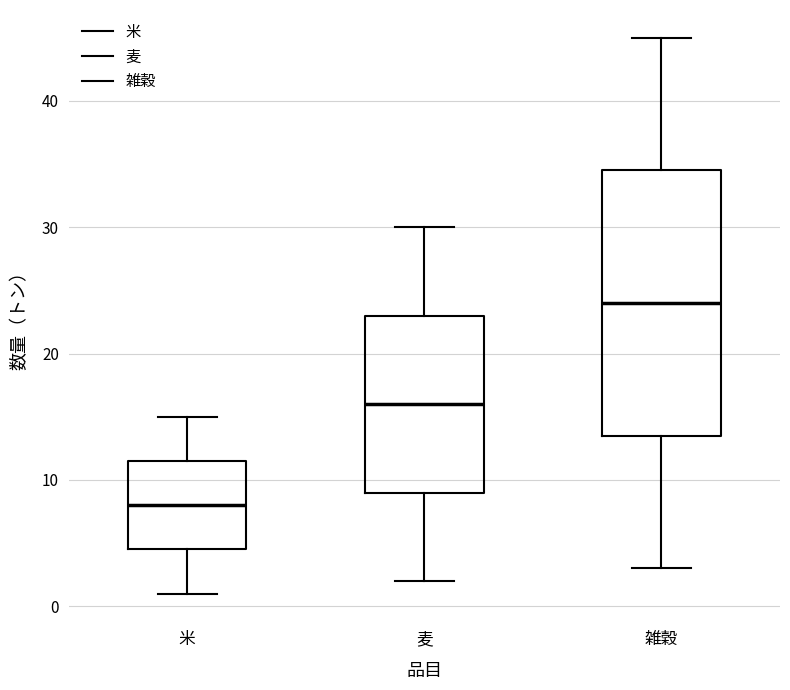

Reading left to right, read every box against the y-axis: the position of its median line, the range the box covers, and the ends of its whiskers. The values are not printed on the chart, so give them approximately, as read against the axis.

米: median 8, box 5 to 12, whiskers 1 to 15
麦: median 16, box 9 to 23, whiskers 2 to 30
雑穀: median 24, box 14 to 35, whiskers 3 to 45